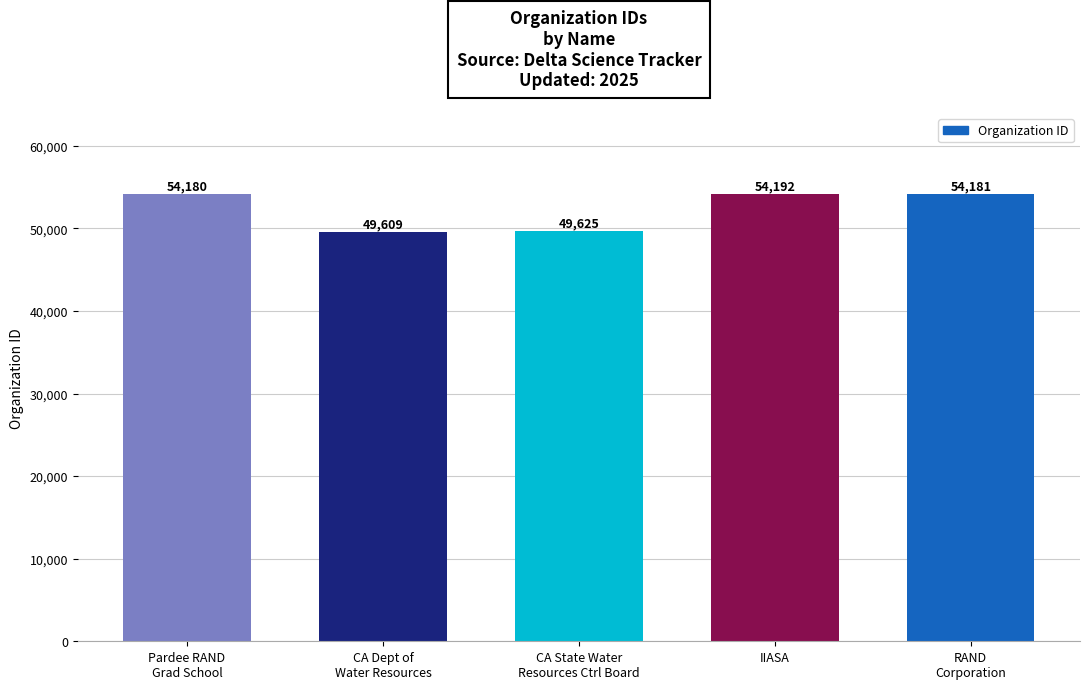

What is the label of the 5th bar from the left?

RAND
Corporation